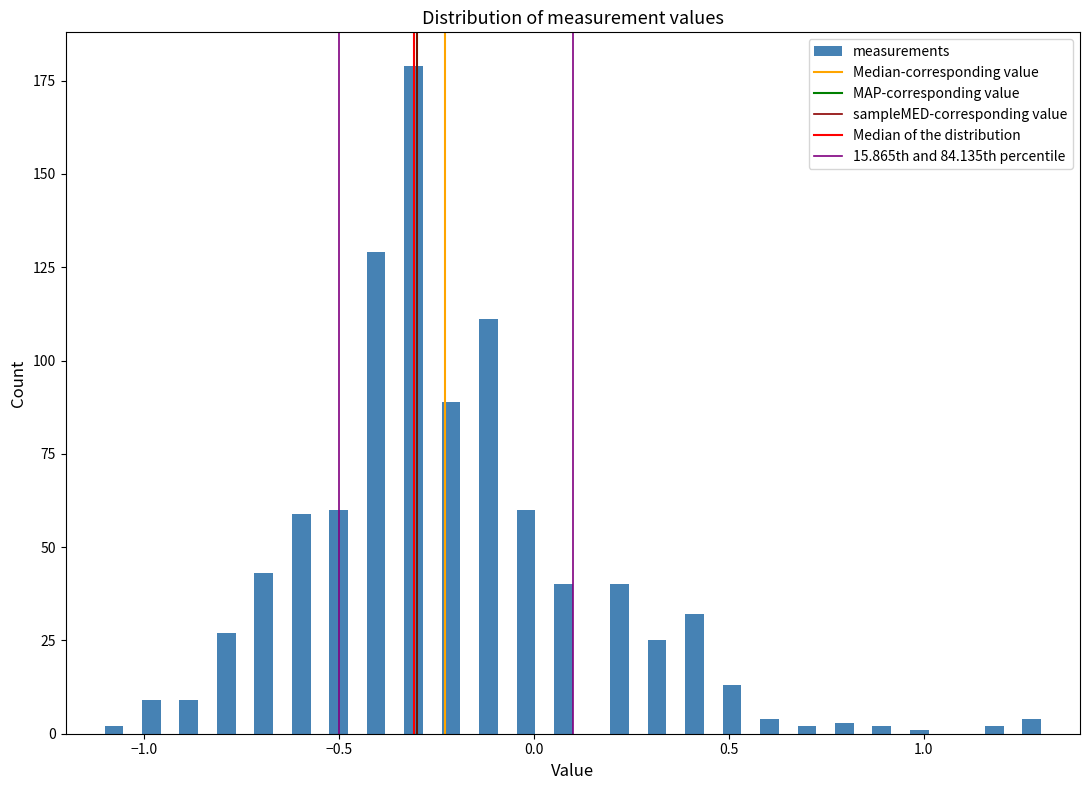

Read against the x-axis, roughly where is the centre of the tallest bar?

-0.30